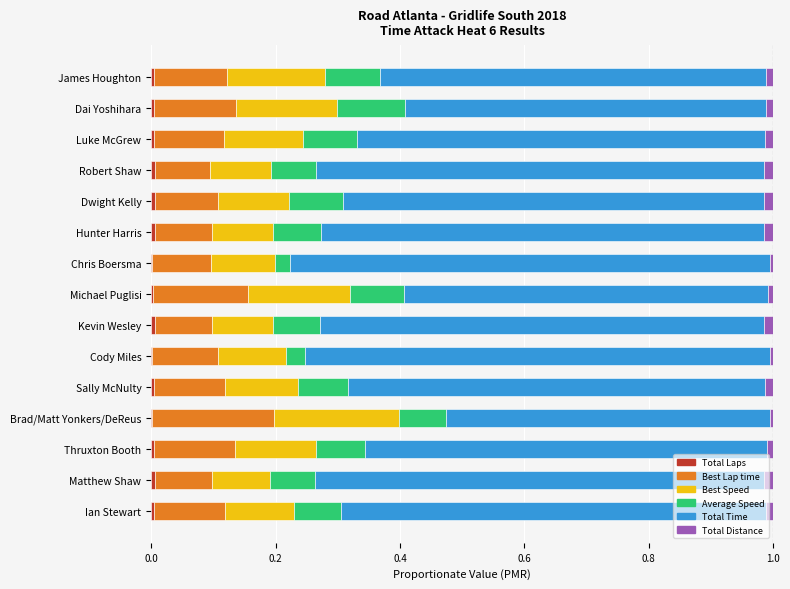

How many data points does each series have?

15